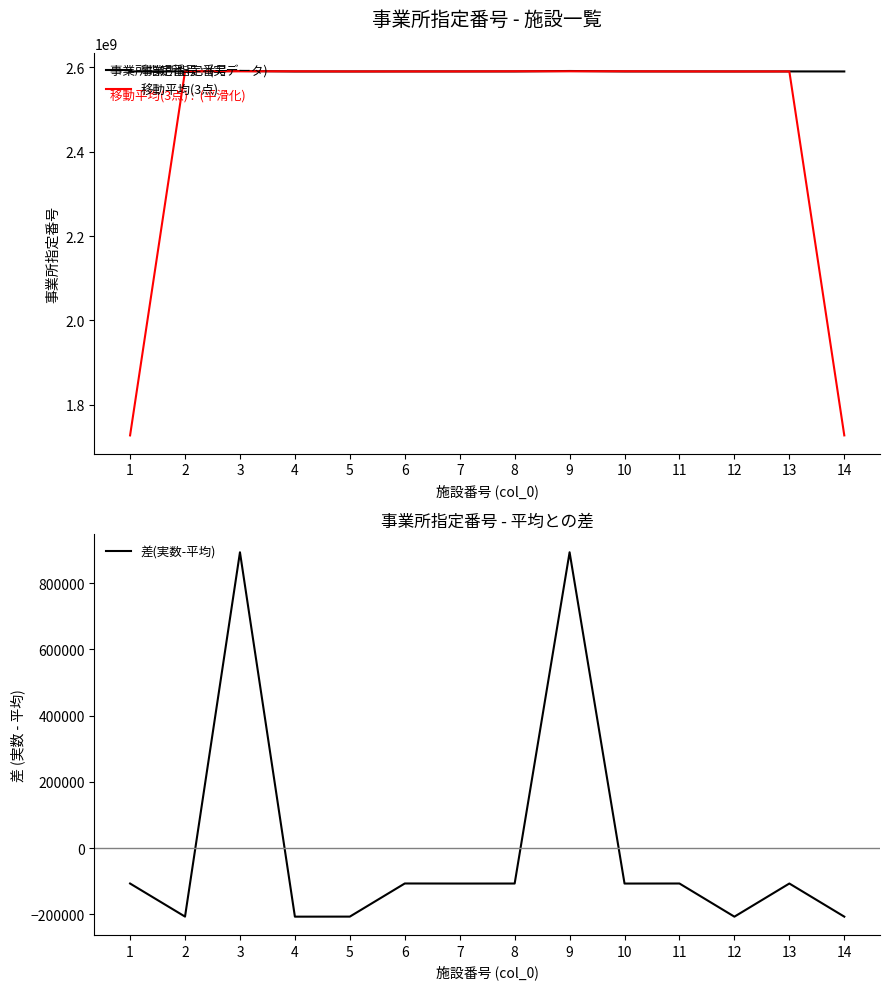

At which category does 差(実数-平均) reach its first local valley?

2